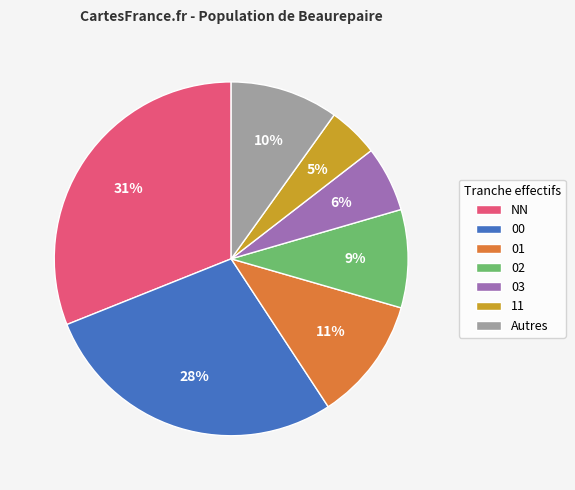

Is the sum of 11 and 00 greater than half?

No